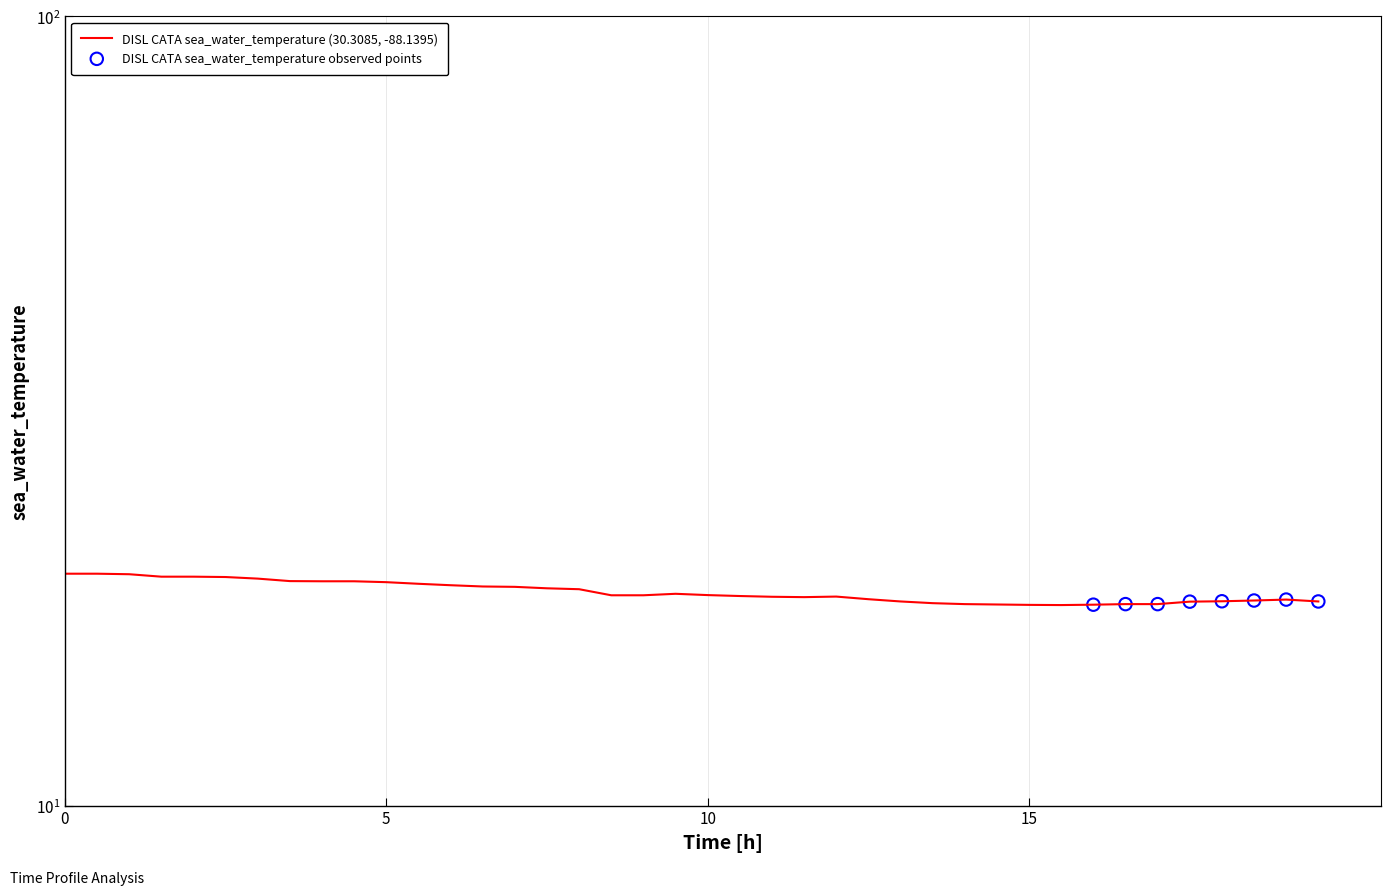

What is the ratio of the value at 2016-12-01T16:00 to the value at 2016-12-01T02:30?

0.9